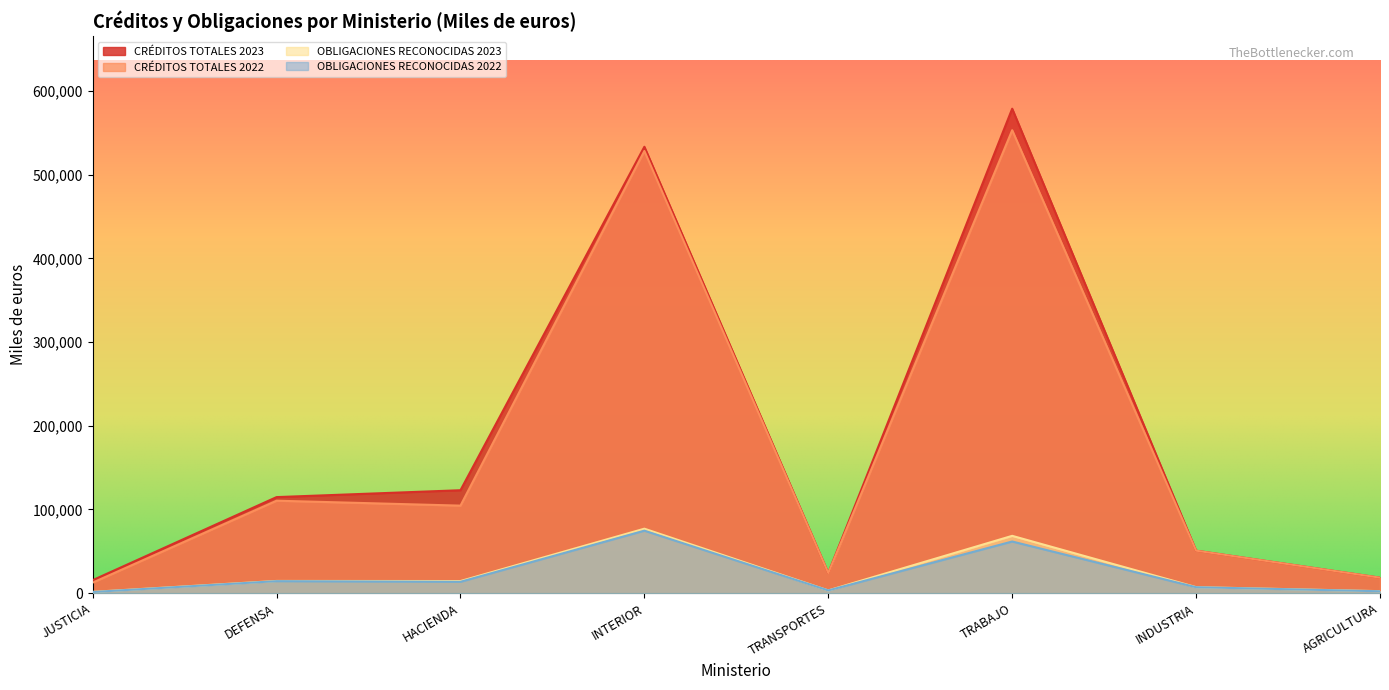

True or false: OBLIGACIONES RECONOCIDAS 2023 has more than 0 interior local peaks.

True